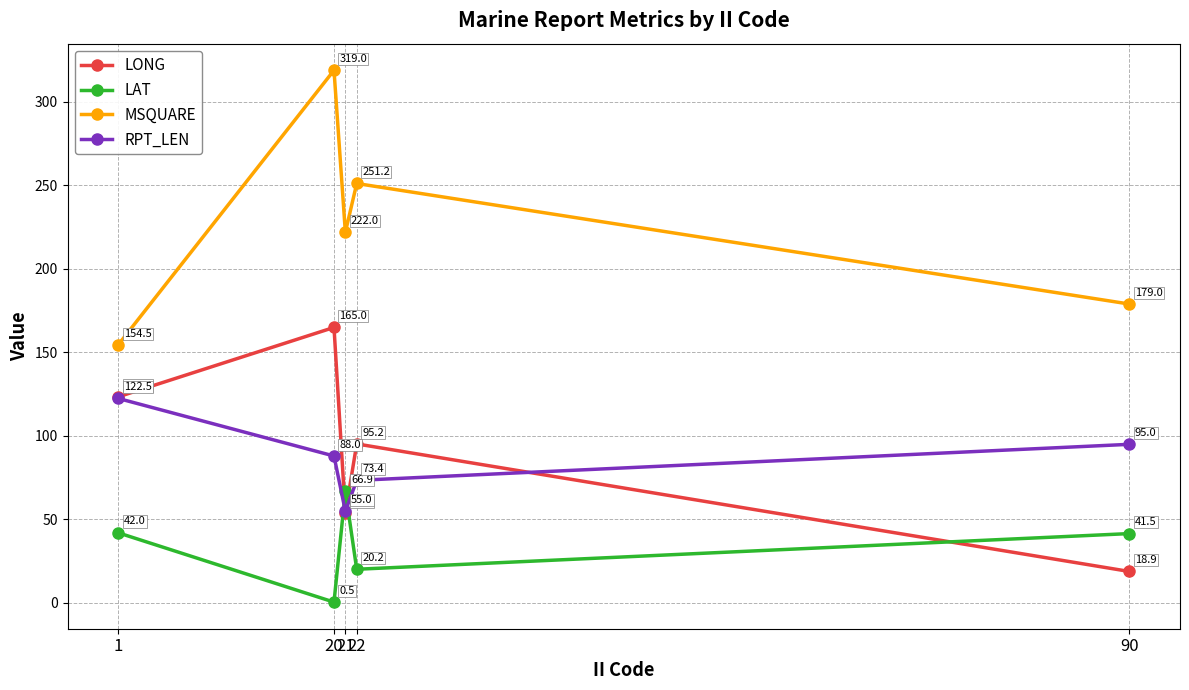

Rank the series by their maximum value, from highest to lowest.

MSQUARE, LONG, RPT_LEN, LAT